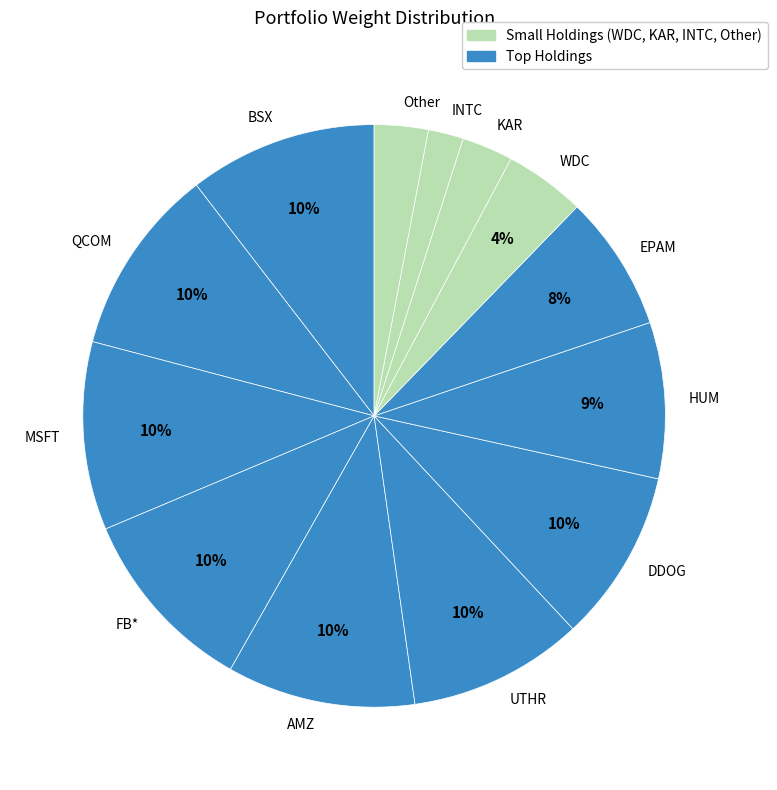

Is the sum of UTHR and WDC greater than half?

No